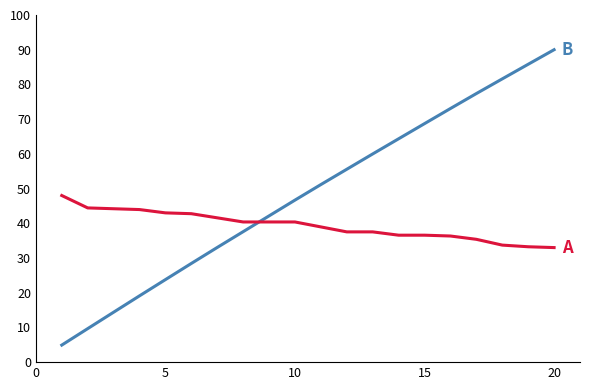

What is the maximum value shown in the chart?

90.0